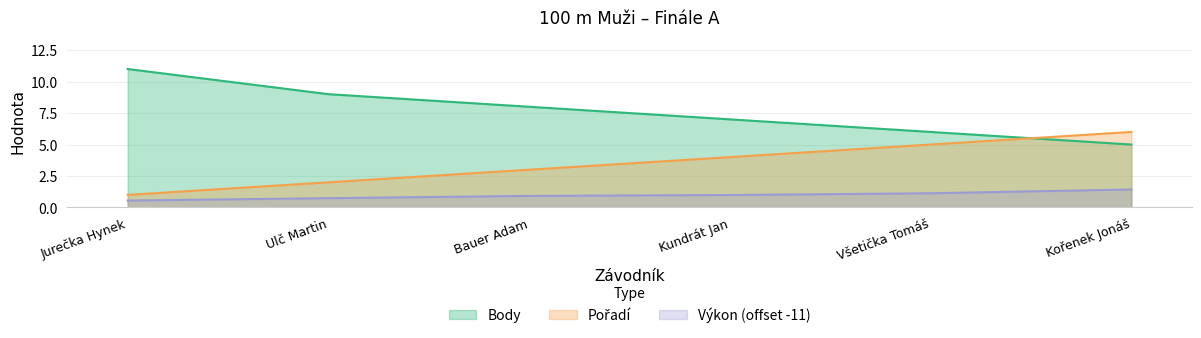

Rank the series at Kundrát Jan from highest to lowest value.

Body, Pořadí, Výkon